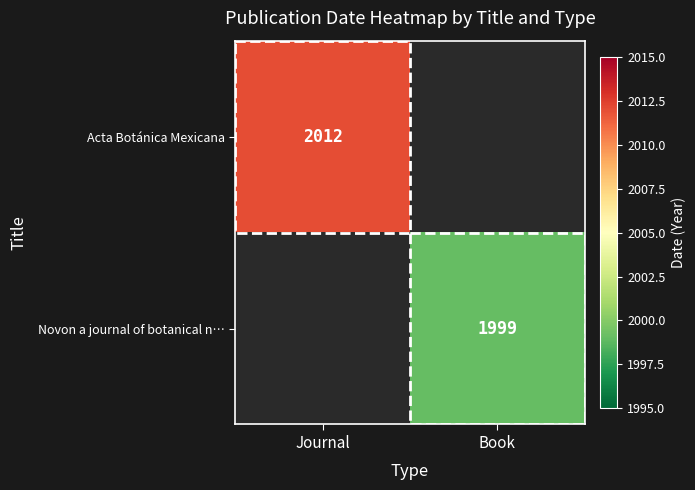

Is it true that Acta Botánica Mexicana equals 671 at Journal?

False